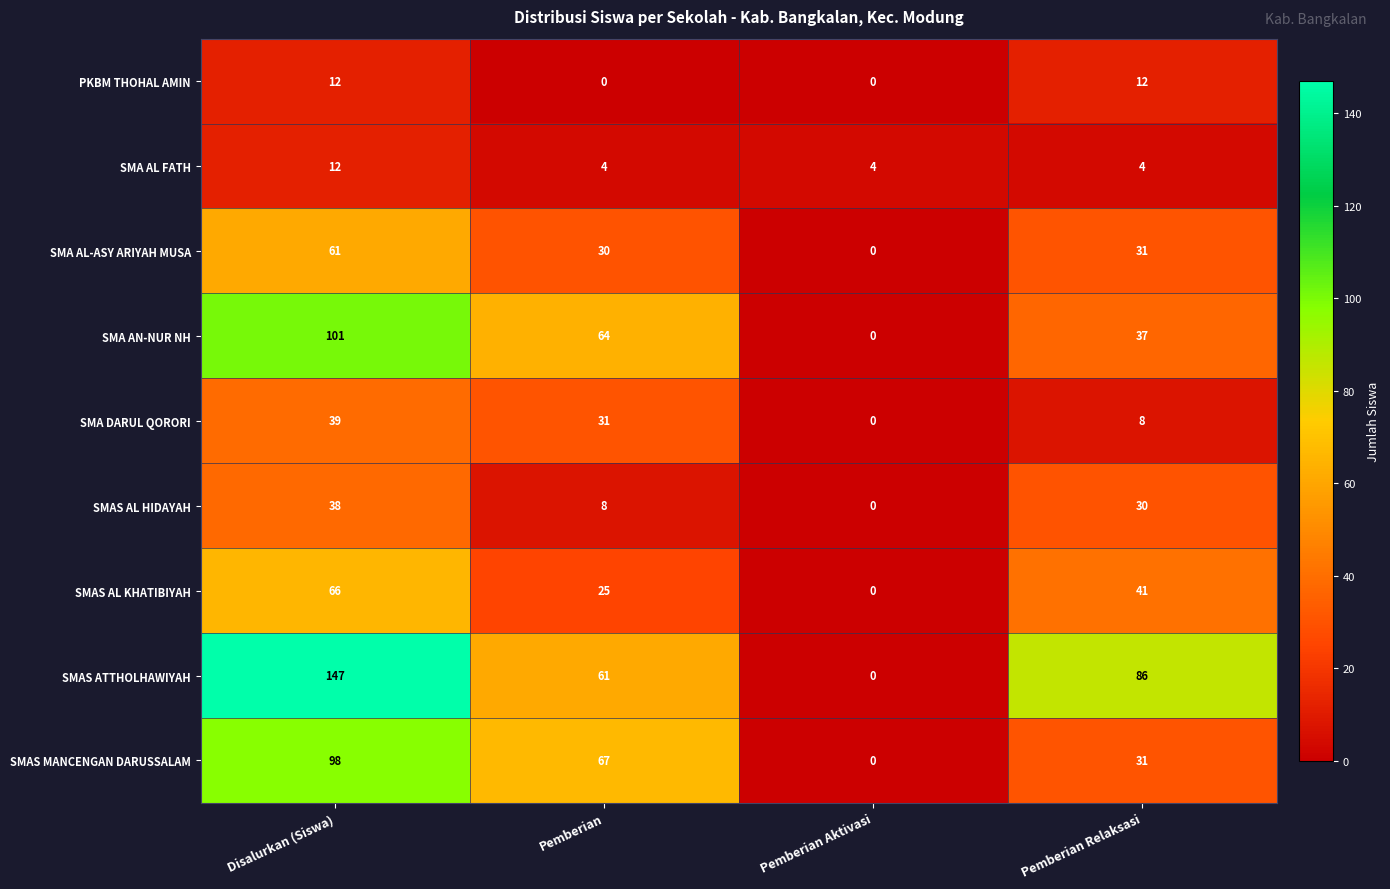

Rank the categories by SMAS AL KHATIBIYAH value from highest to lowest.

Disalurkan (Siswa), Pemberian Relaksasi, Pemberian, Pemberian Aktivasi